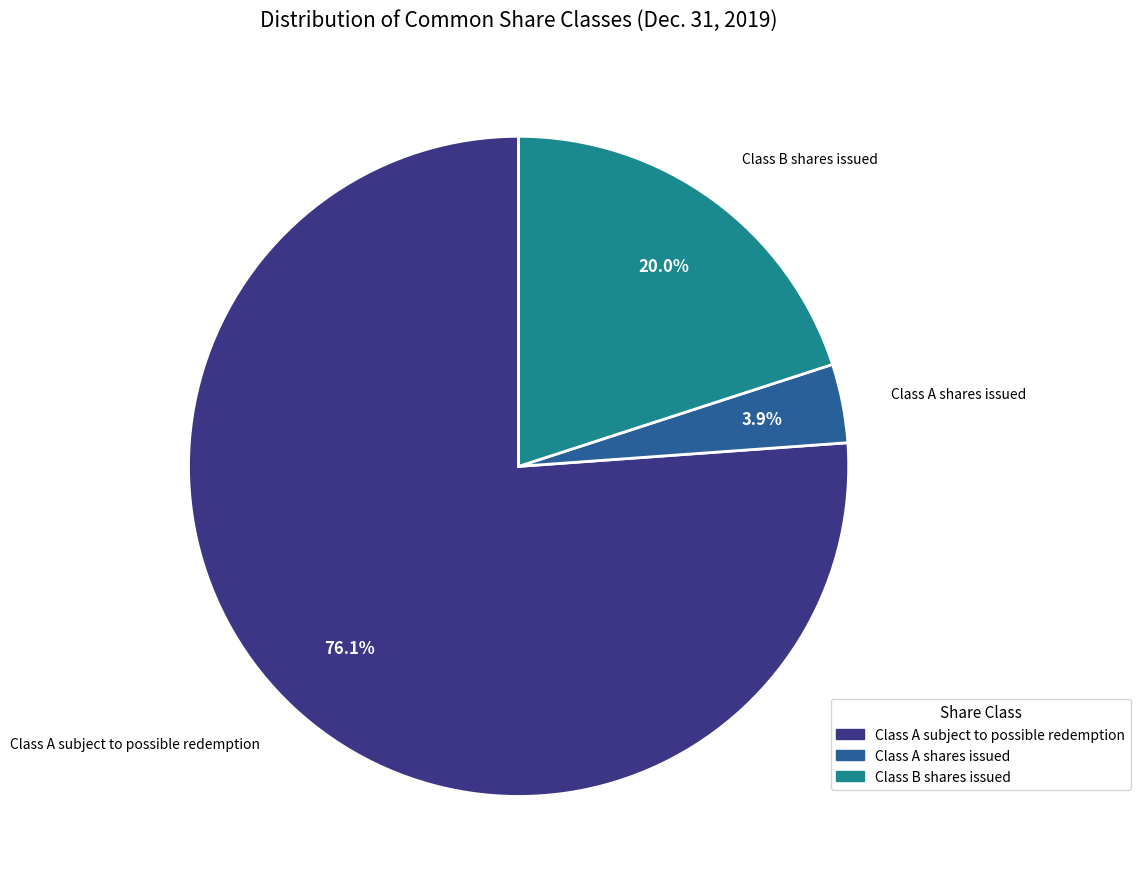

To the nearest percent, what is the difference between the Class A shares issued and Class B shares issued slice percentages?

16%